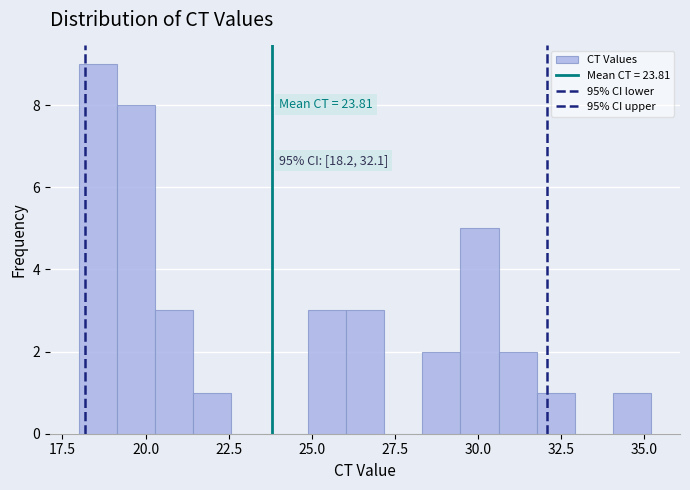

Read against the x-axis, roughly where is the centre of the tallest bar?

18.5